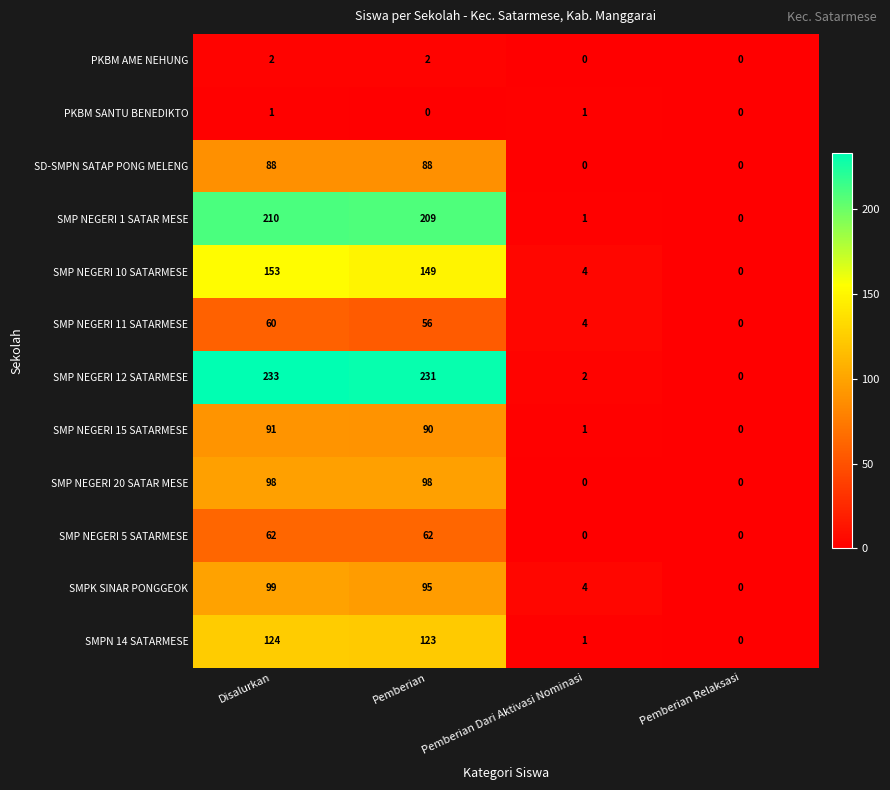

At which label is SMP NEGERI 15 SATARMESE closest to 45?

Pemberian Dari Aktivasi Nominasi